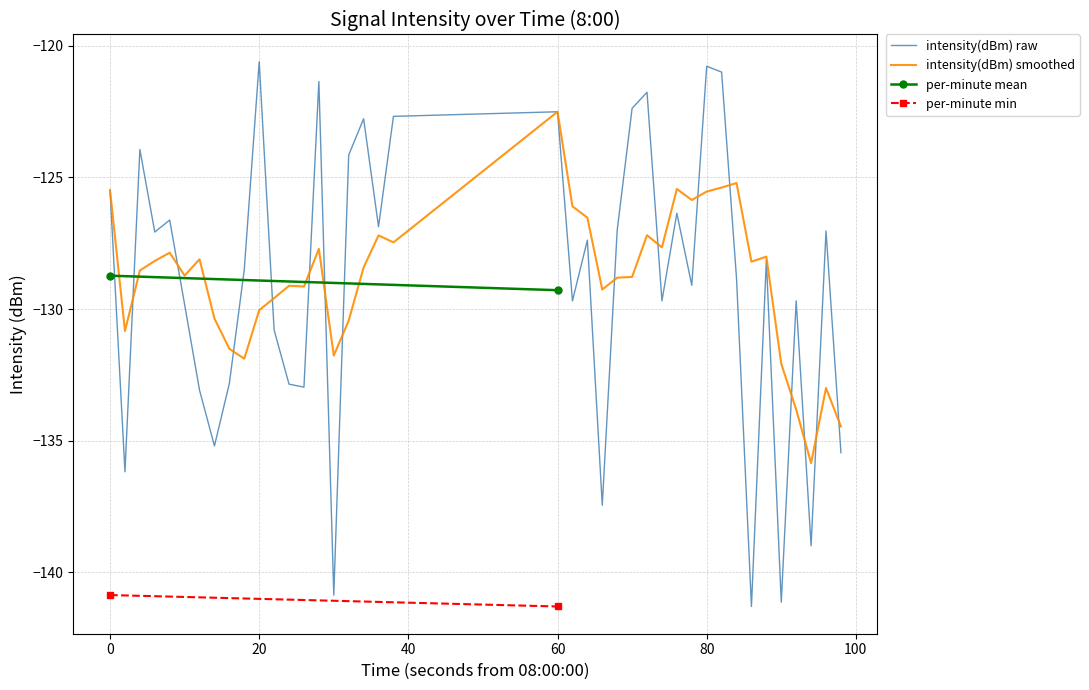

True or false: intensity(dBm) smoothed has a value of -125.5 at 80.

True